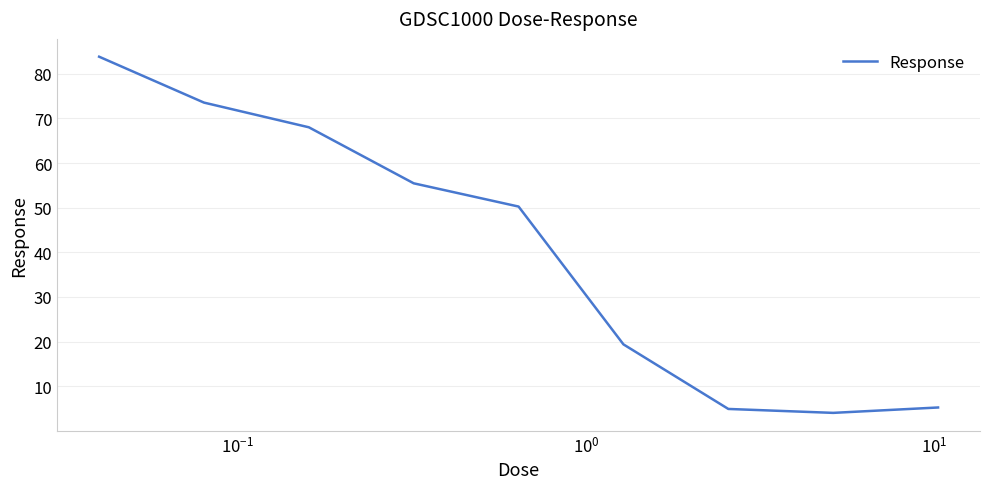

What is the smallest value displayed?

4.1